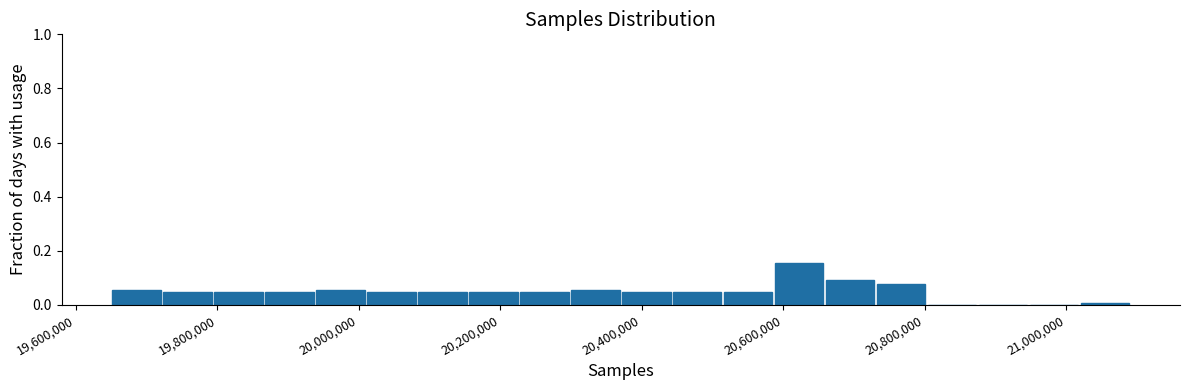

Around what value on the x-axis is the tallest bar? Give the approximate position of its centre, as read against the axis.

20620000